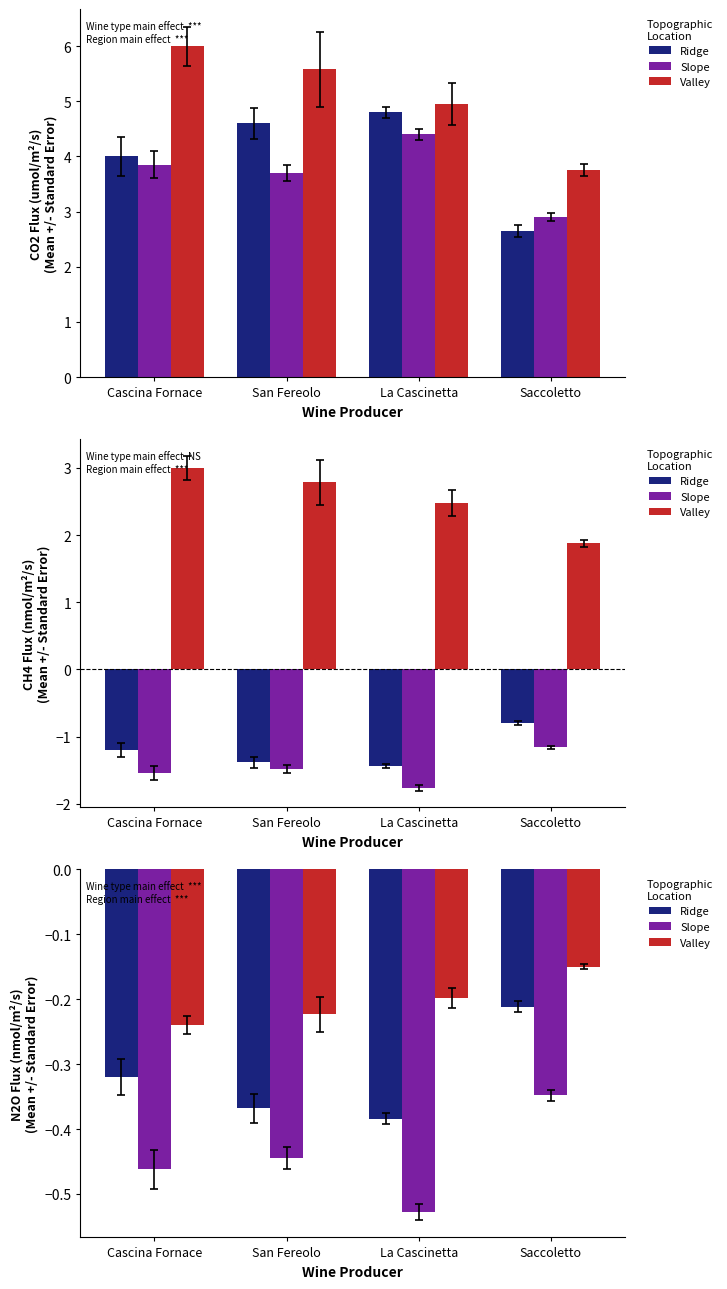

Between Saccoletto and La Cascinetta, which is larger?

Saccoletto